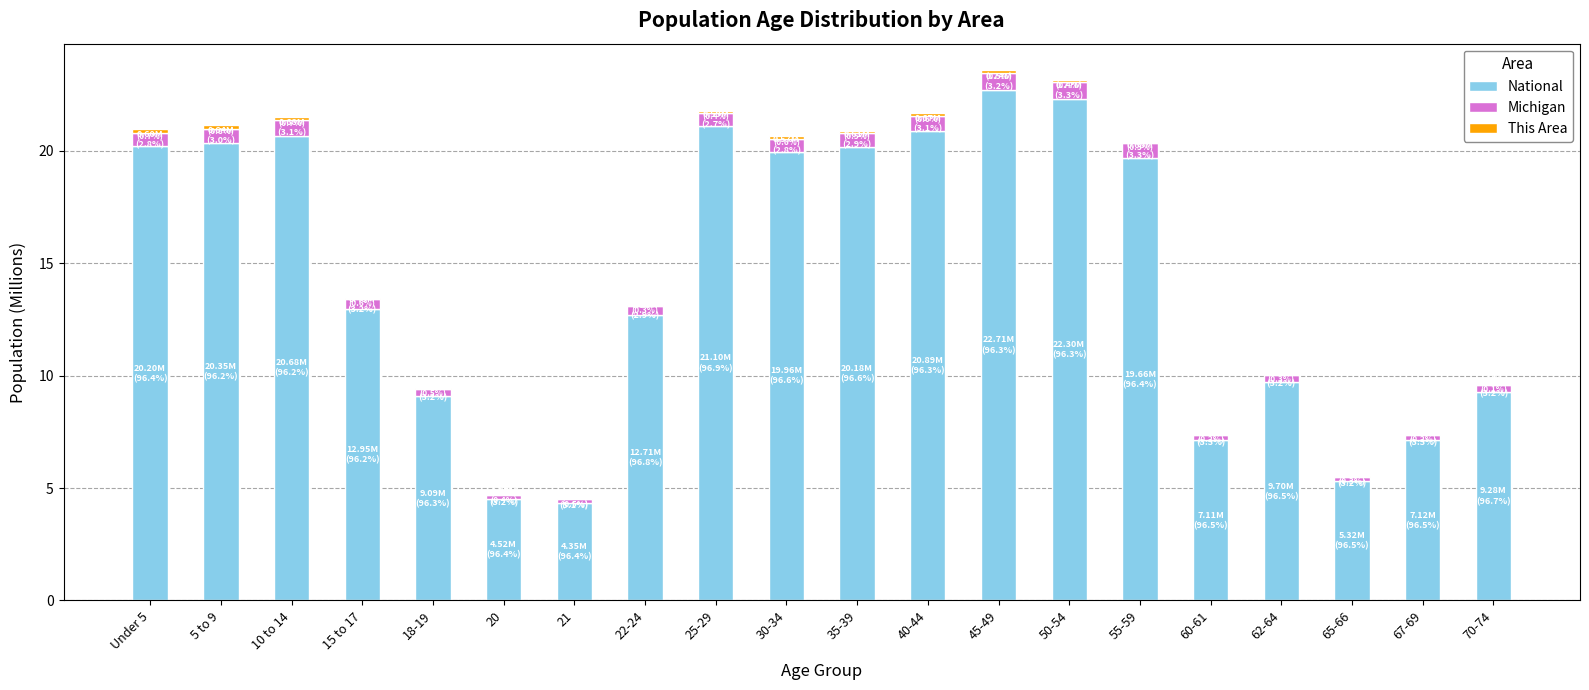

At which label does National first exceed 19?

Under 5